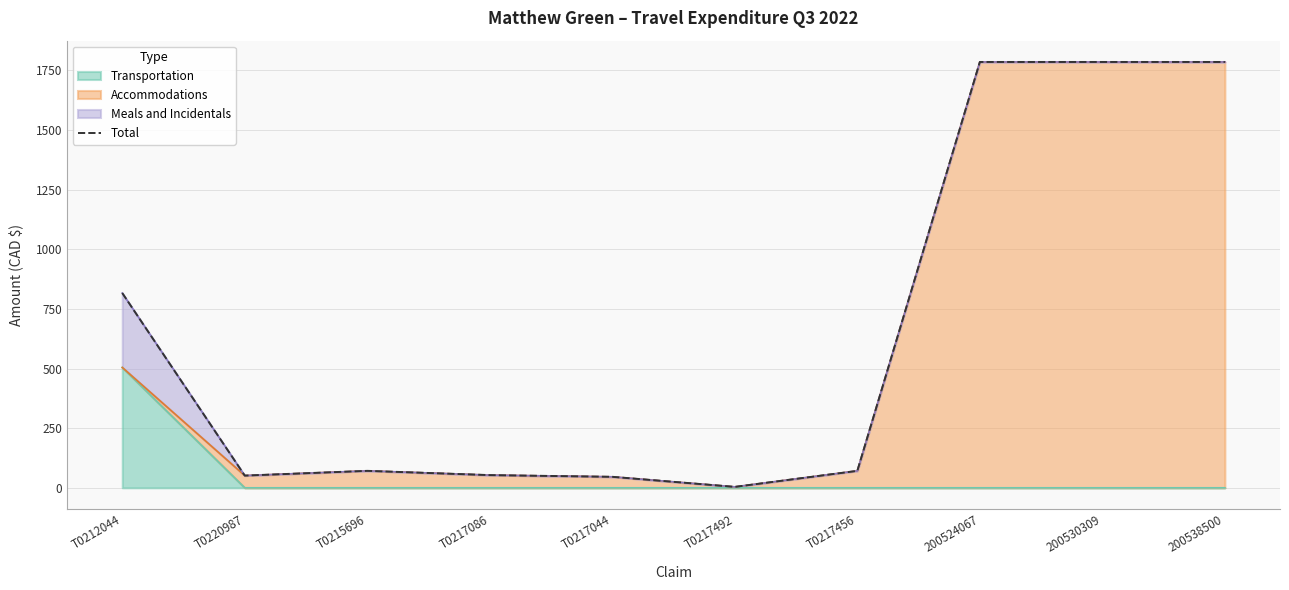

What is the maximum value shown in the chart?

1785.0